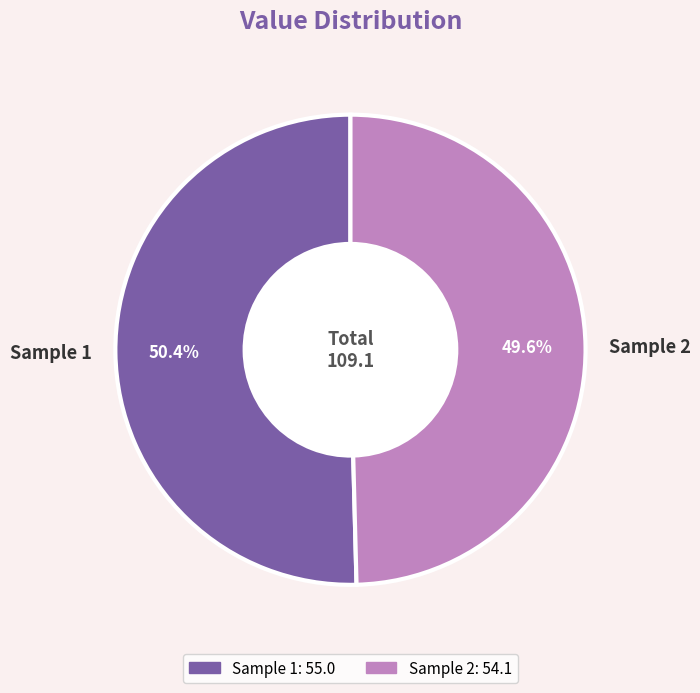

Combined, what portion of the pie is Sample 1 and Sample 2?

100.0%